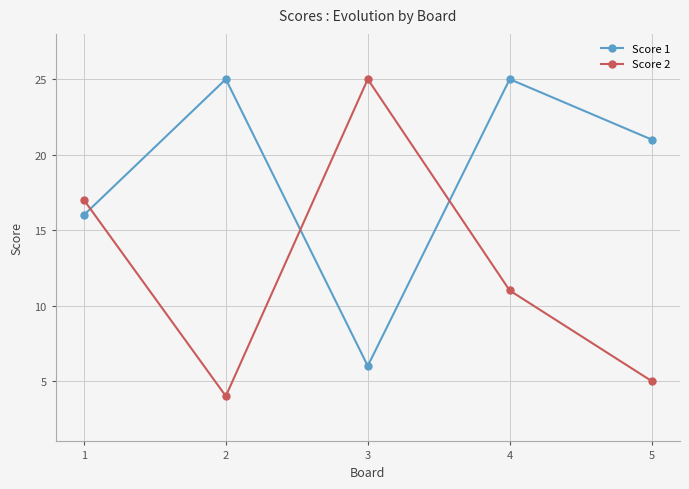

What is the minimum value shown in the chart?

4